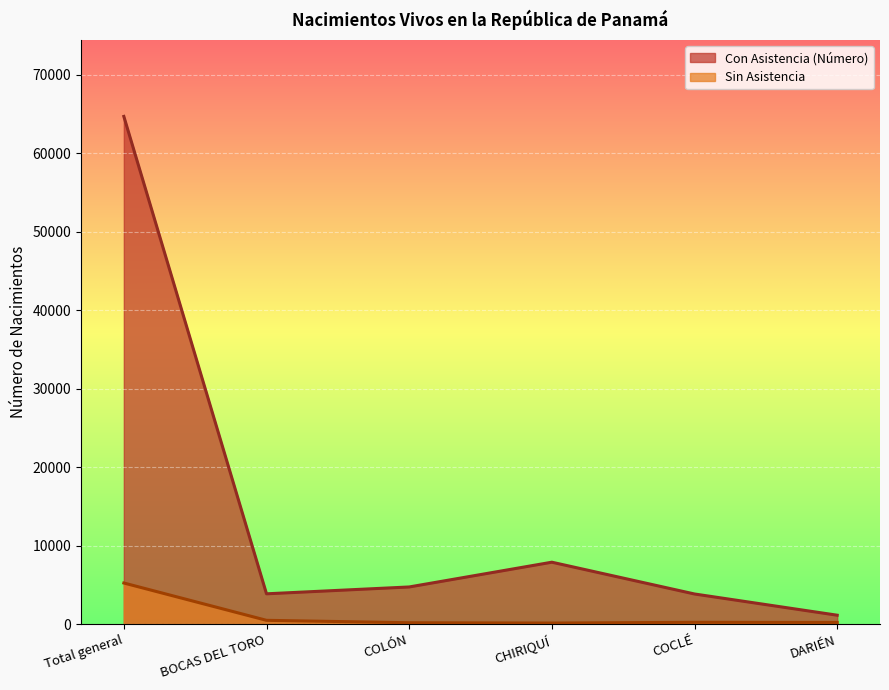

At which category does Sin Asistencia reach its first local peak?

COCLÉ